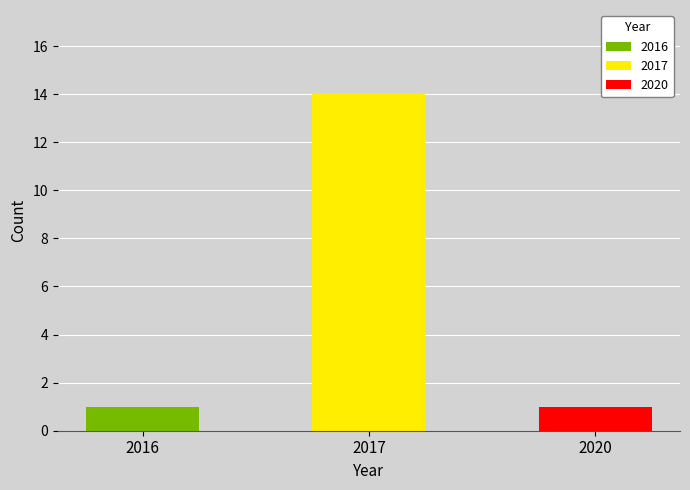

What is the difference between the maximum and second lowest values?

13